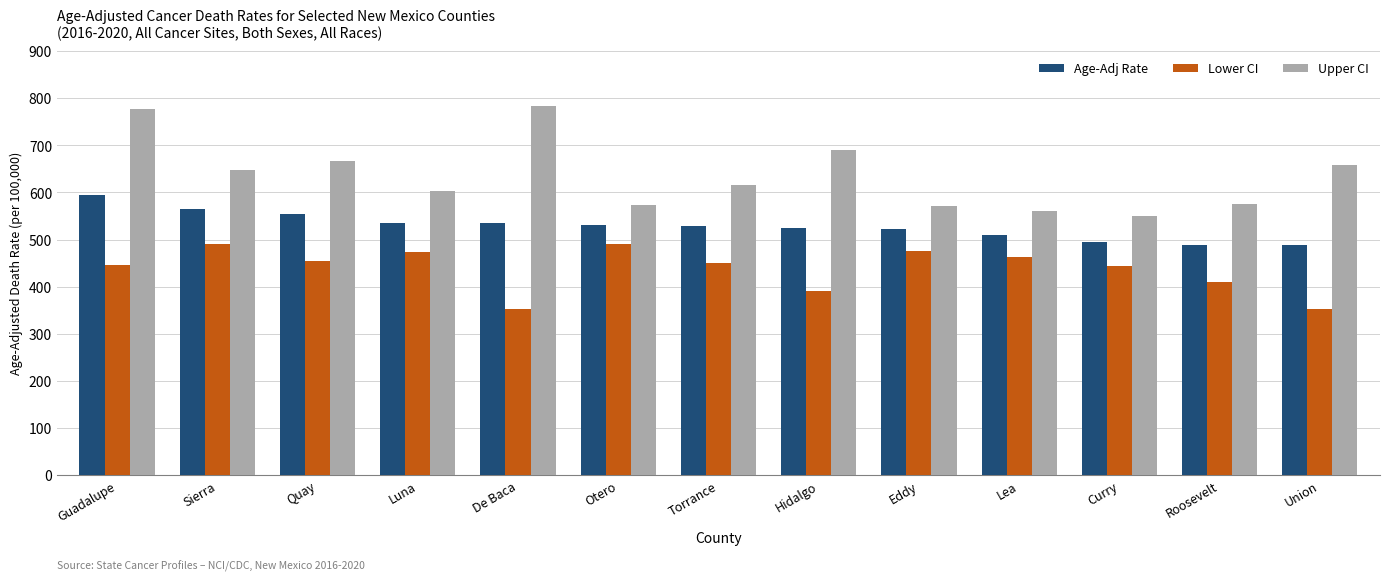

How many groups of bars are there?

13